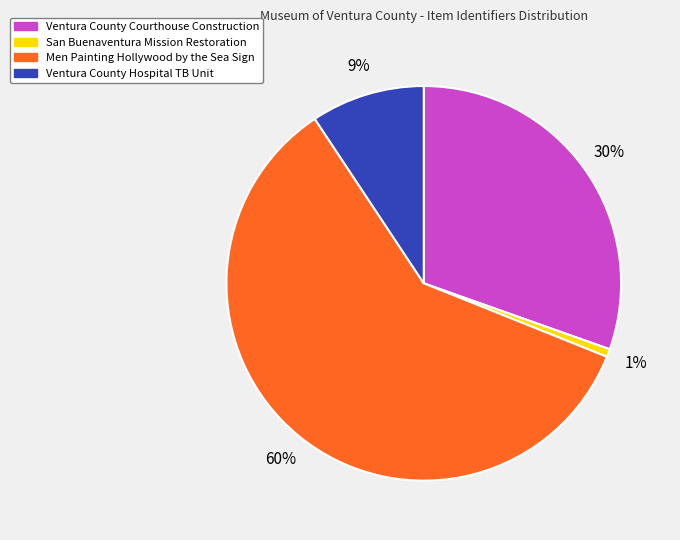

How many slices are in this pie chart?

4